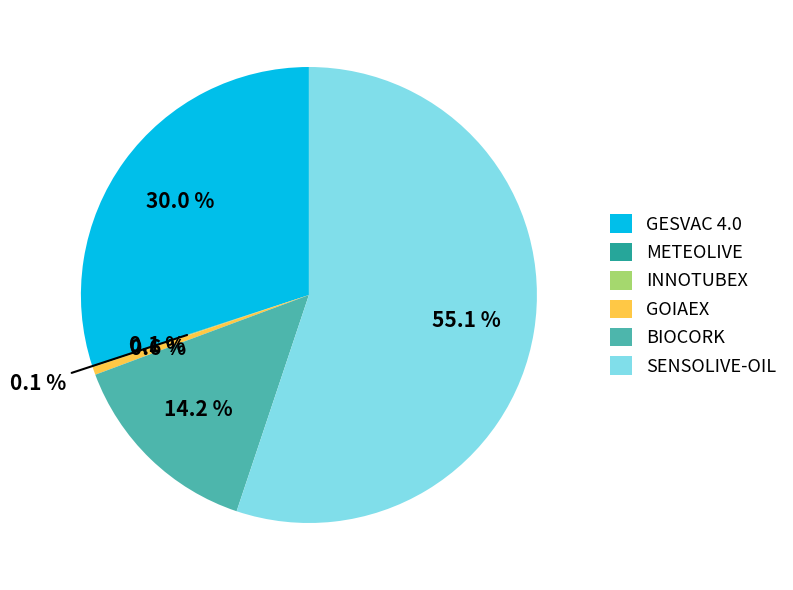

Is it true that GESVAC 4.0 is 30% of the pie?

True